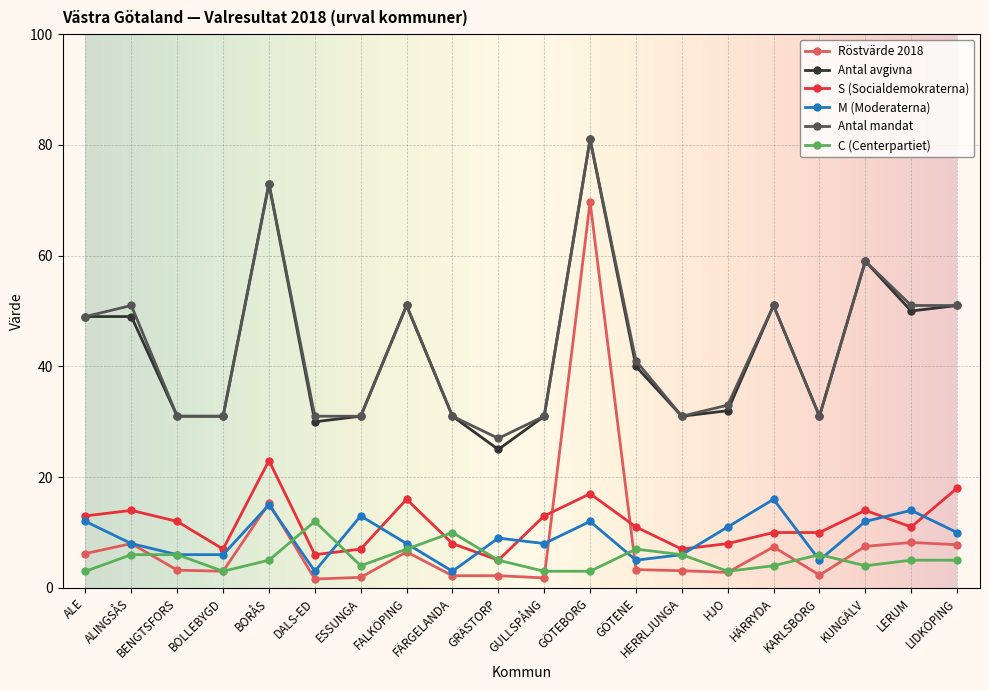

Where is the first local maximum for M (Moderaterna)?

BORÅS